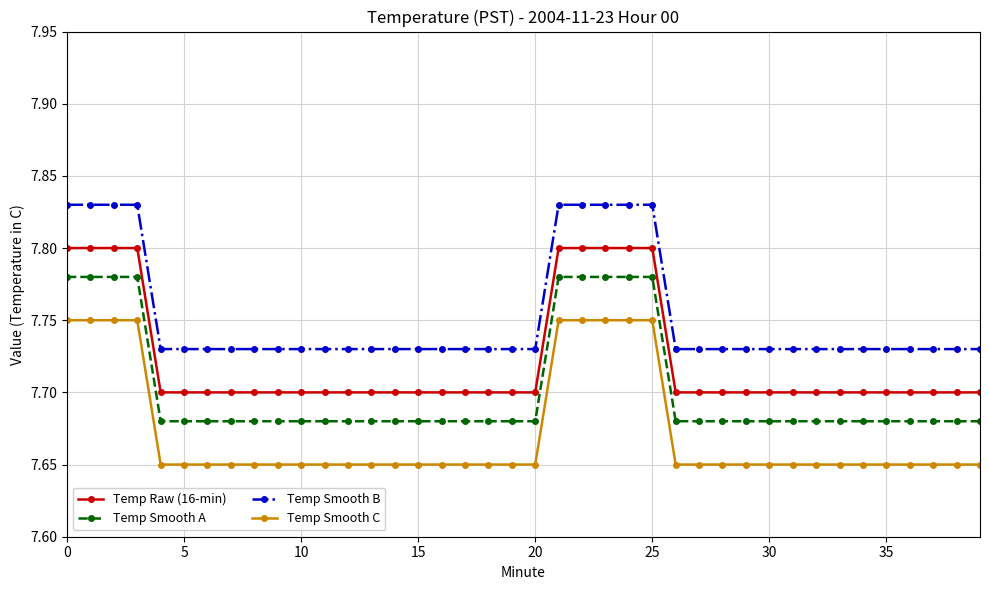

What is the difference between the maximum and second lowest values in the Temp Smooth A series?

0.1